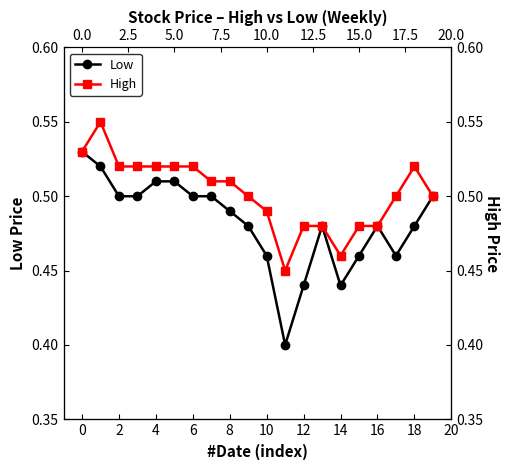

Rank the series by their average value, from lowest to highest.

Low, High